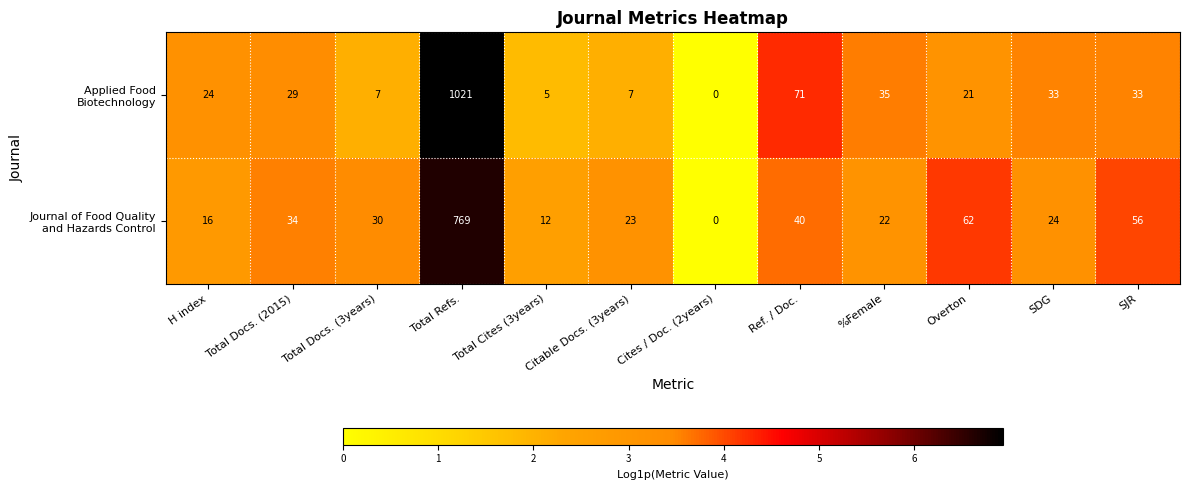

What is the difference between the highest and lowest values at SJR?

23